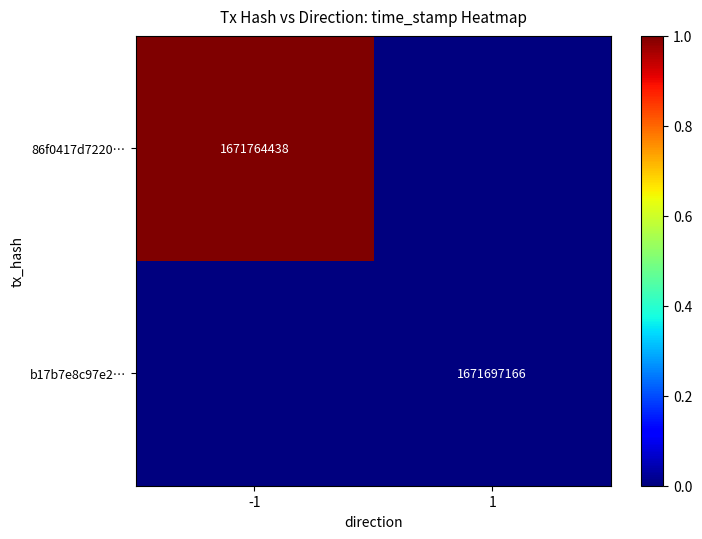

How many data points in 86f0417d7220… are above 0?

1